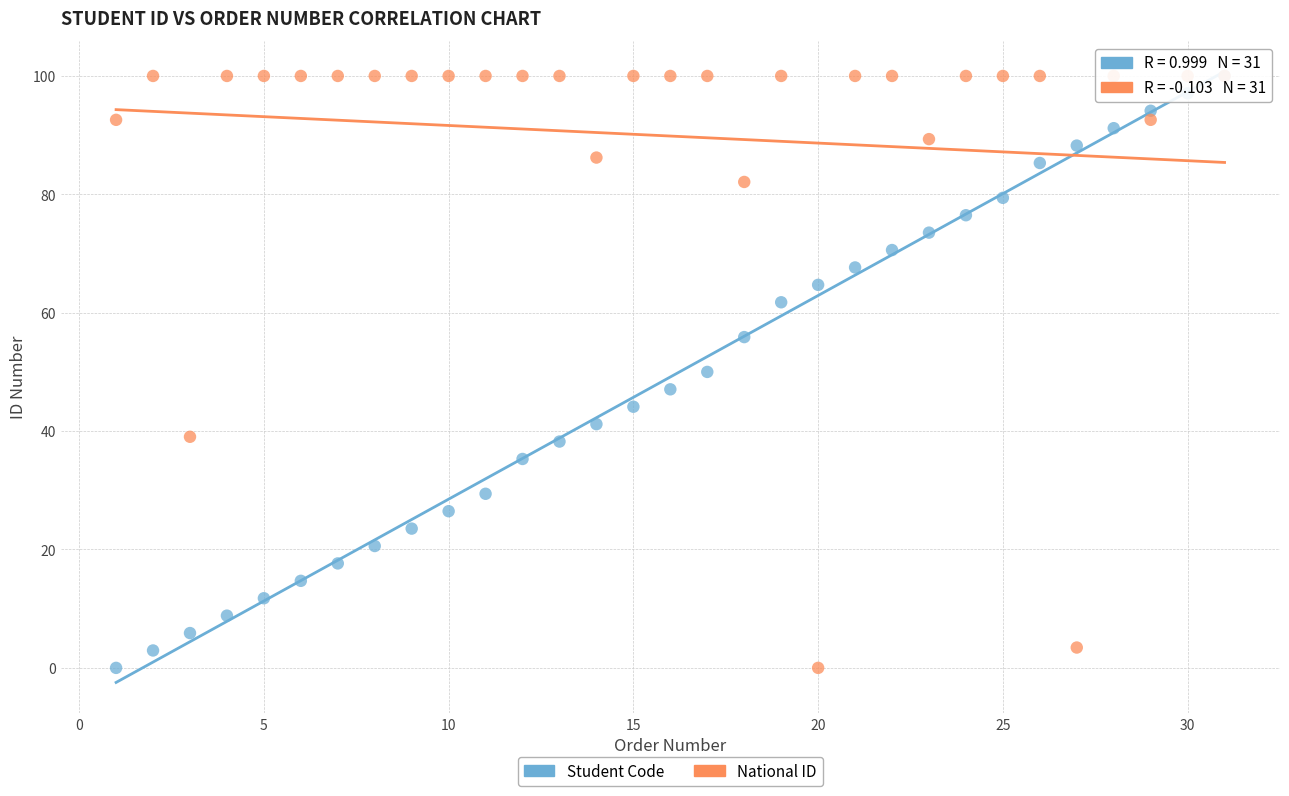

What are all the series names shown in the legend?

Student Code, National ID